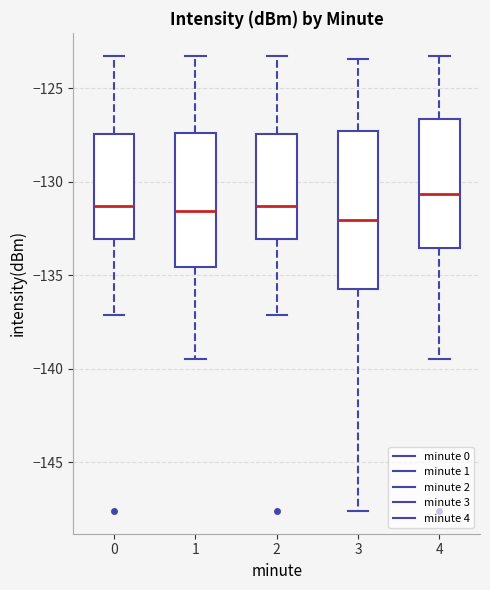

Which box is the tallest, from its lower edge to its upper edge?

3